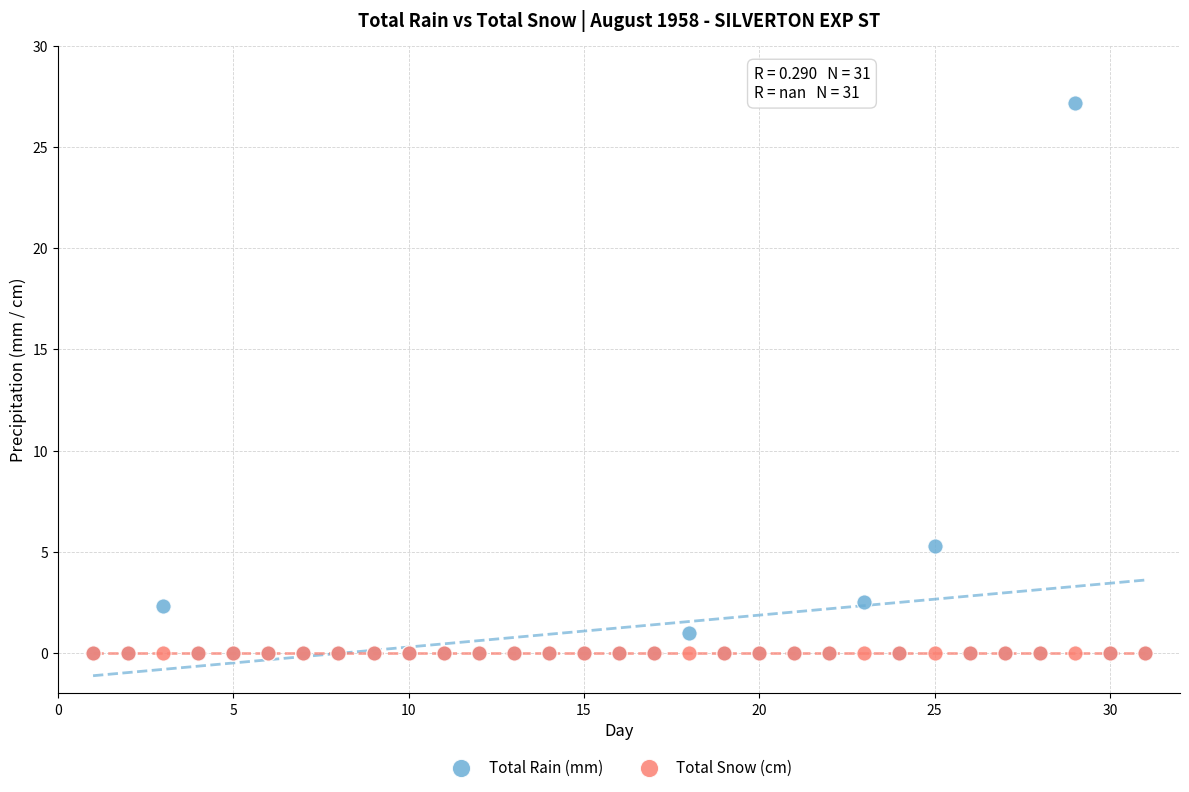

Which series reaches the maximum Y coordinate?

Total Rain (mm)